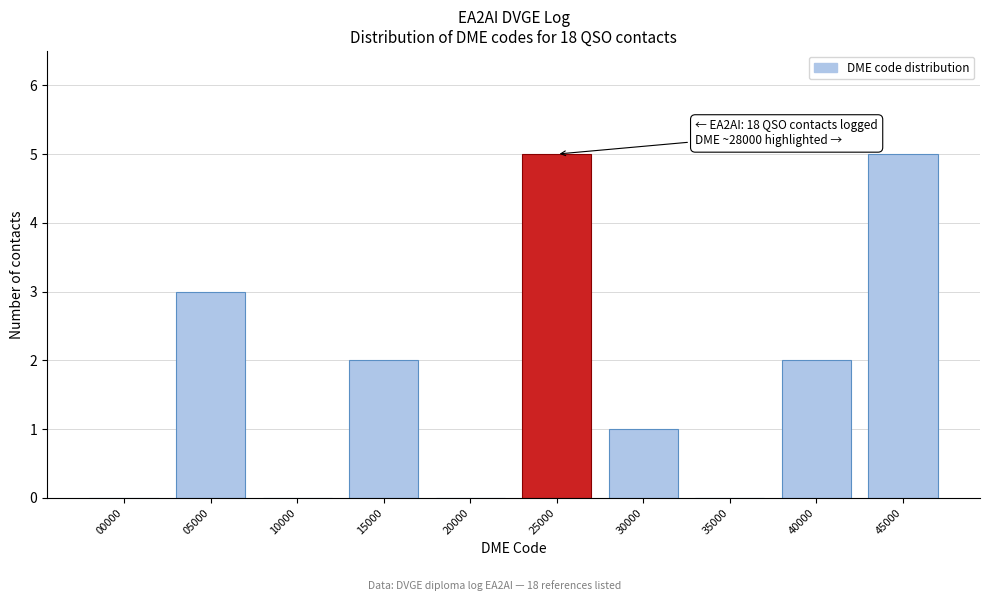

Reading left to right, extract all data points from this chart.

00000=0	05000=3	10000=0	15000=2	20000=0	25000=5	30000=1	35000=0	40000=2	45000=5